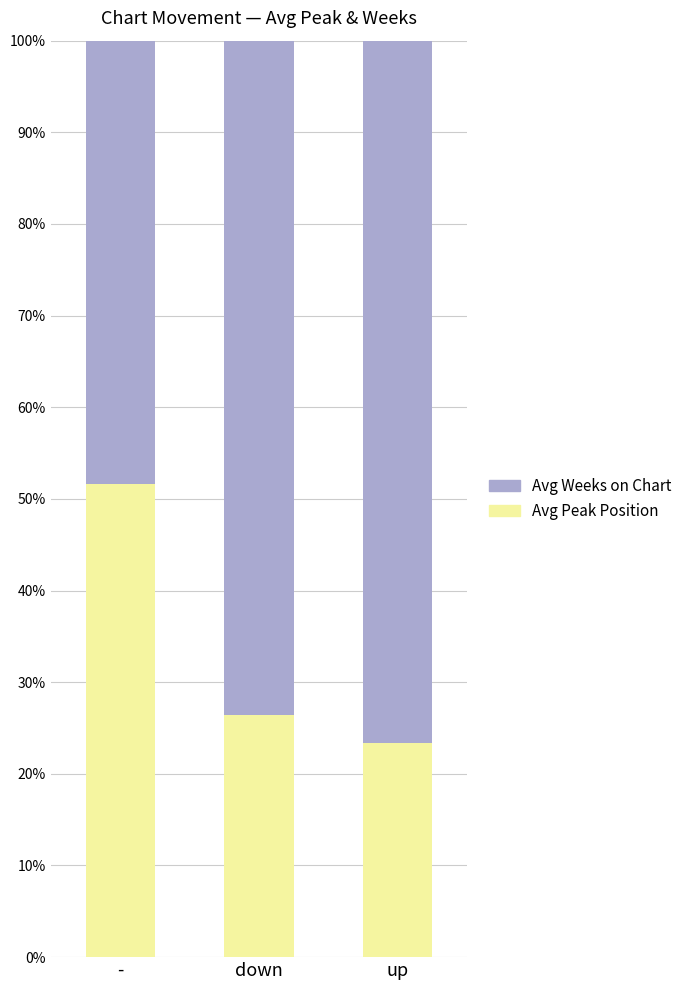

What is the label of the 3rd bar from the right?

-